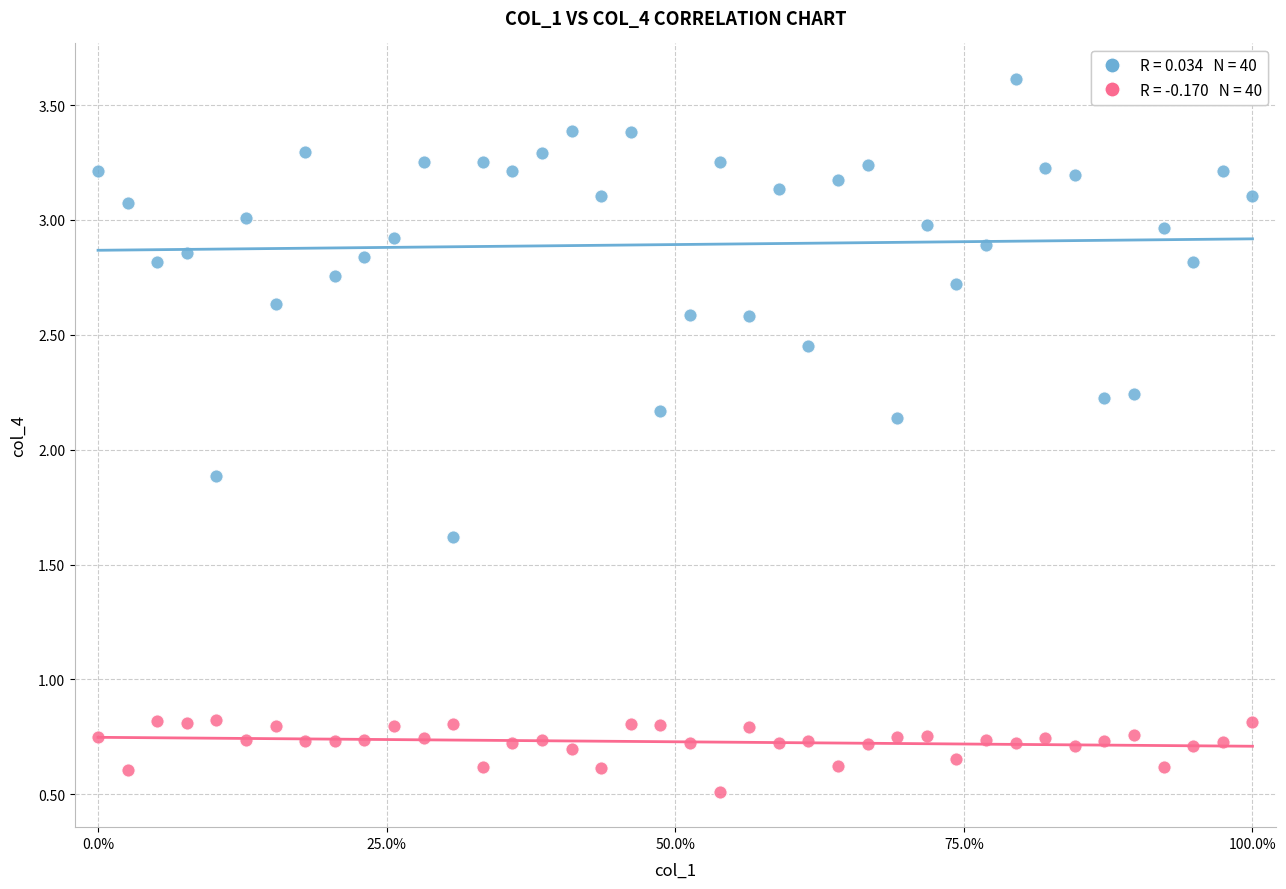

Across all data points, what is the range of Y values (max minus min)?

3.1